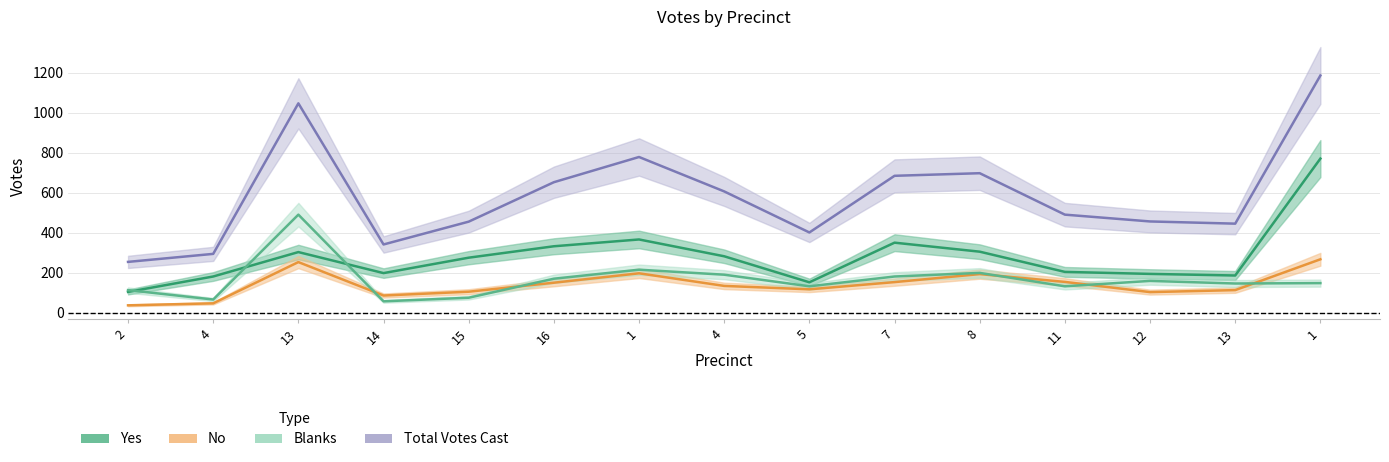

True or false: Total Votes Cast has a value of 455 at 15.

True